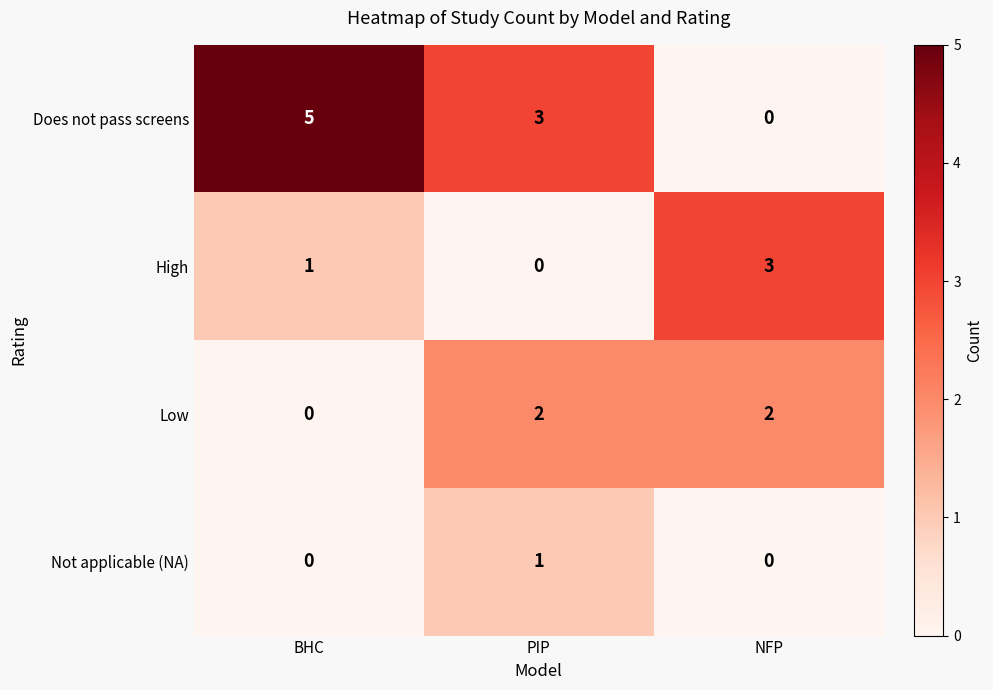

The value of Does not pass screens at NFP is 0. True or false?

True